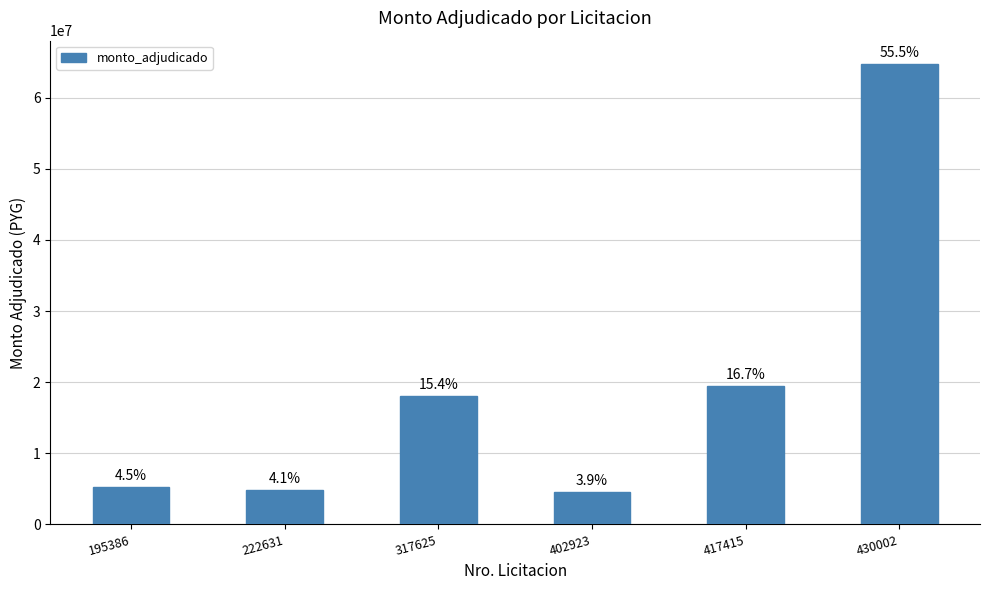

How many bars are there in total?

6